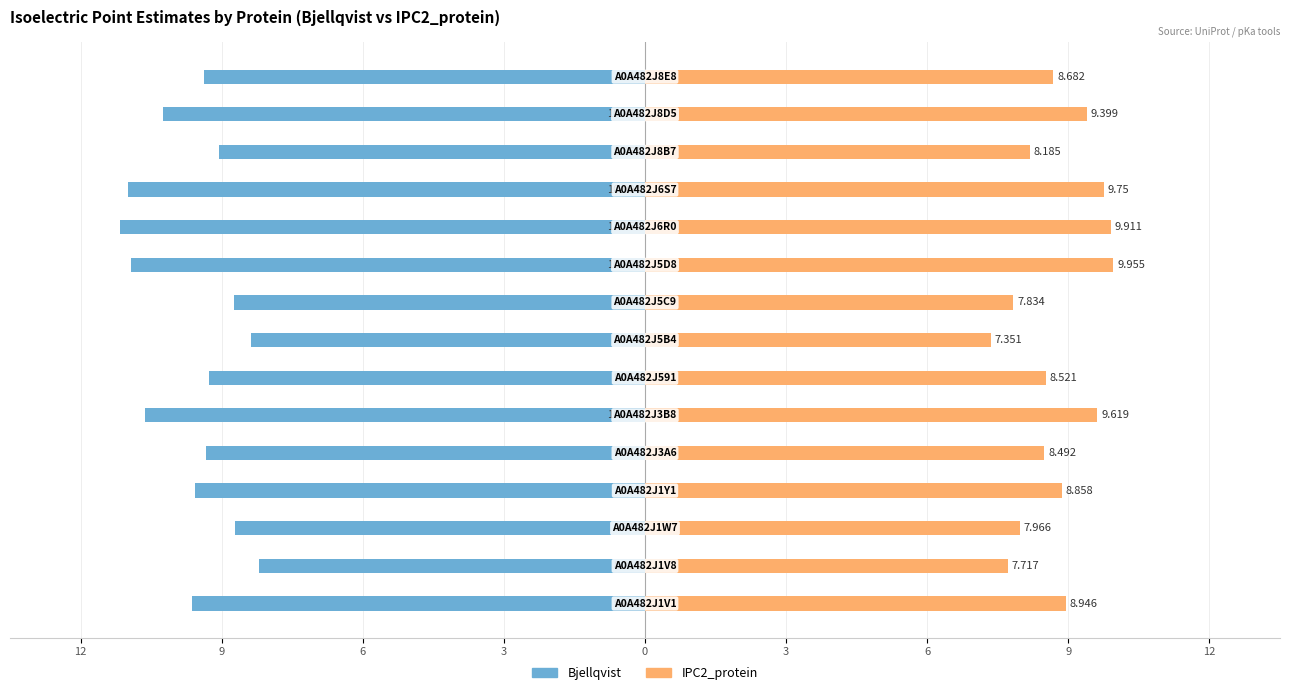

At how many categories does at least one series exceed 0?

15